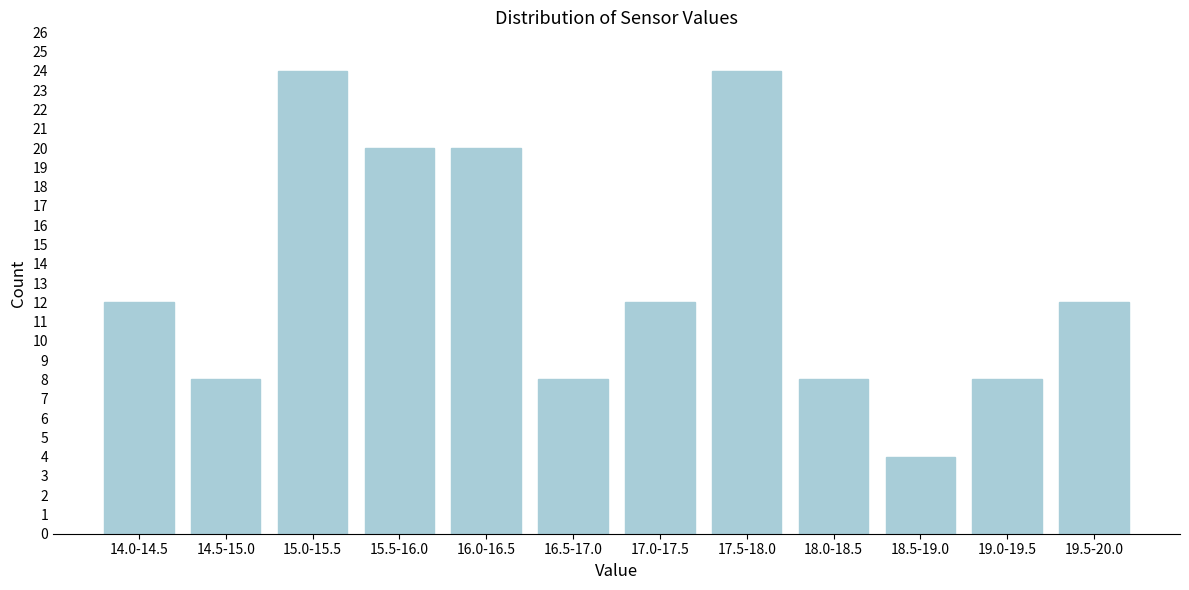

Reading left to right, what are all the values shown in this chart?

12	8	24	20	20	8	12	24	8	4	8	12